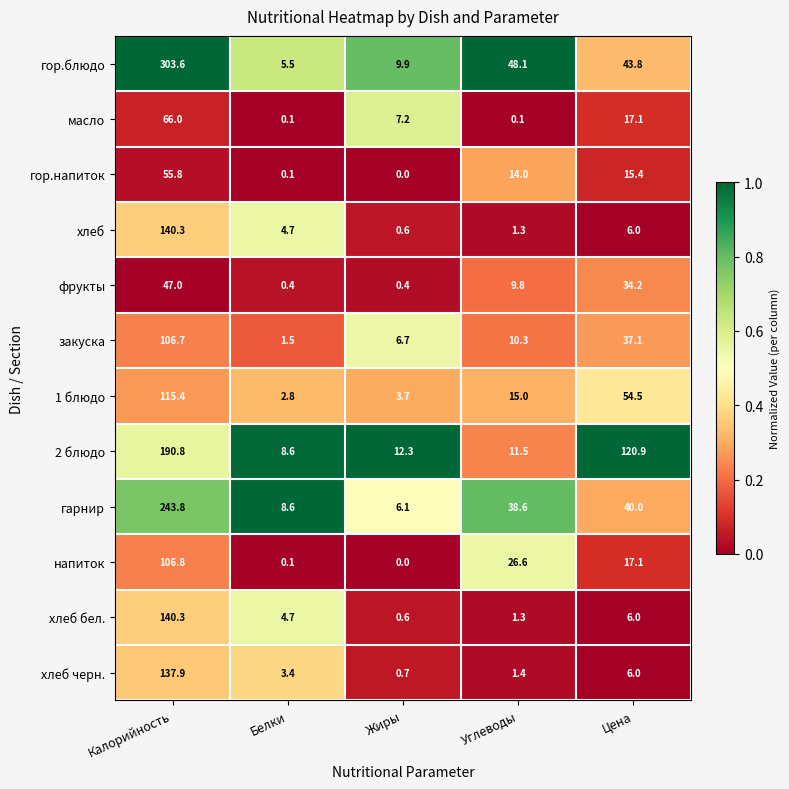

What is the spread (max minus min) of values at Углеводы?

48.0